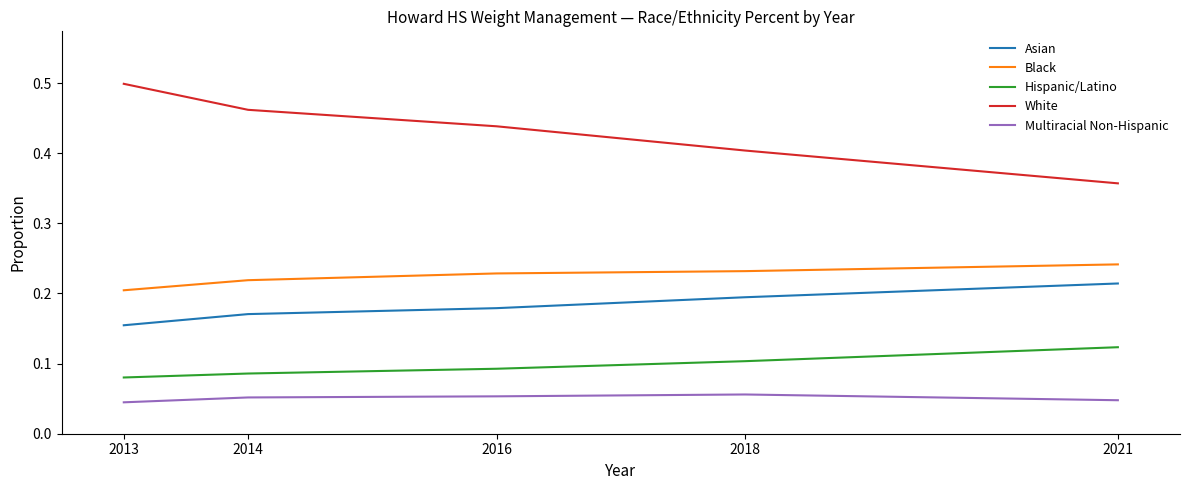

True or false: White and Multiracial Non-Hispanic intersect in this chart.

False